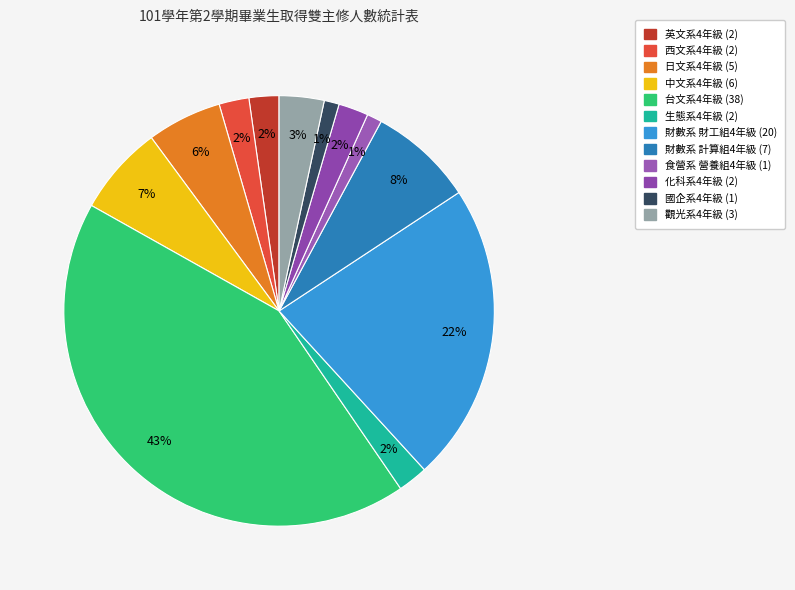

What percentage is the 財數系 計算組4年級 slice, to the nearest percent?

8%